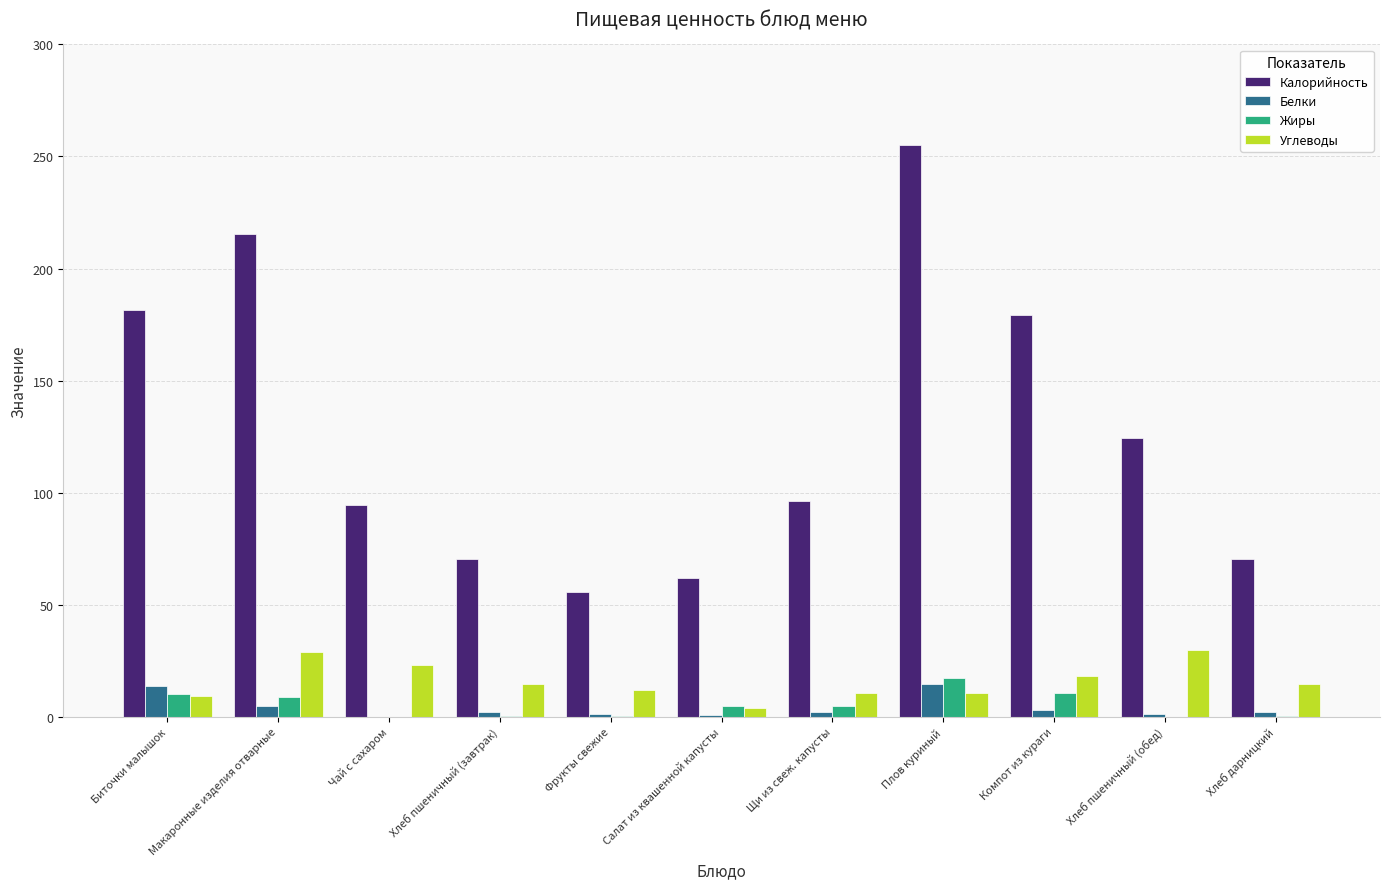

Is the value of Калорийность at Хлеб пшеничный (завтрак) greater than the value of Жиры at Биточки малышок?

Yes